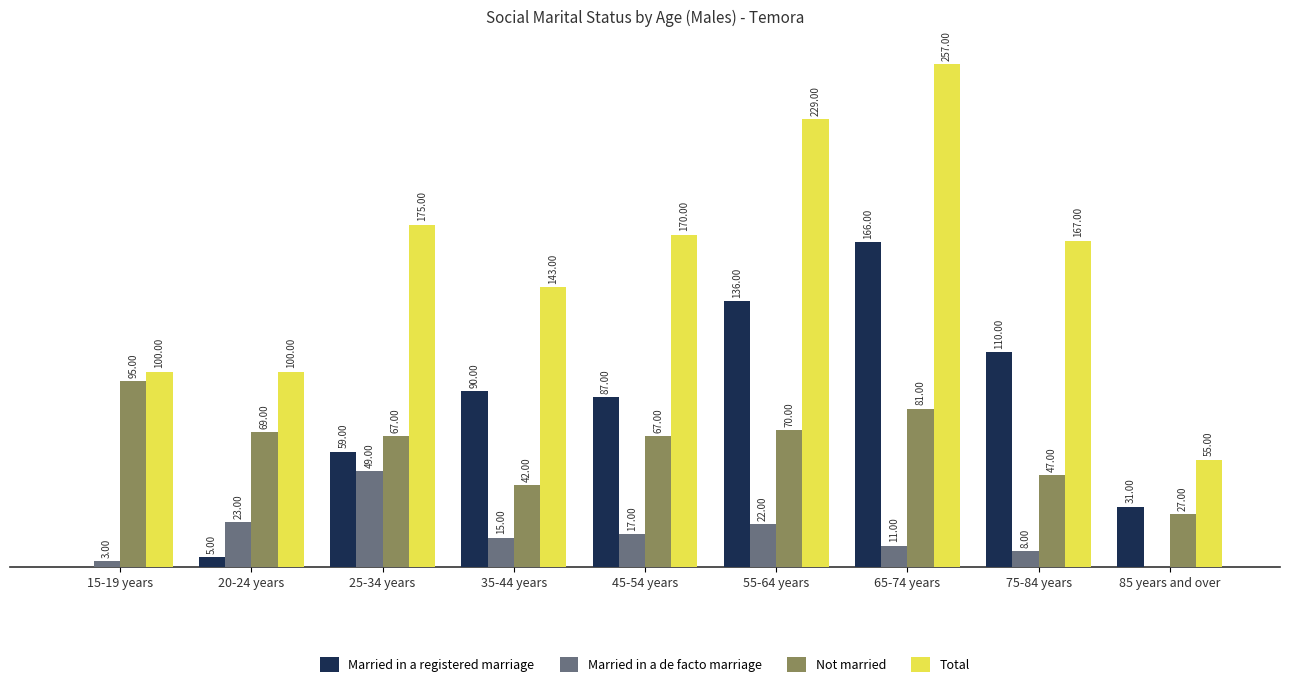

Which series changed the most between 55-64 years and 85 years and over?

Total